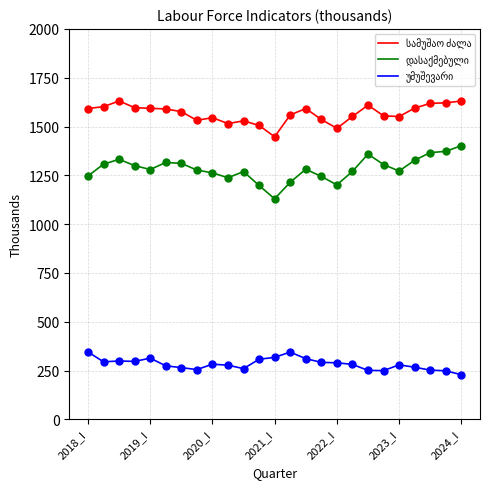

What is the greatest value displayed?

1630.7